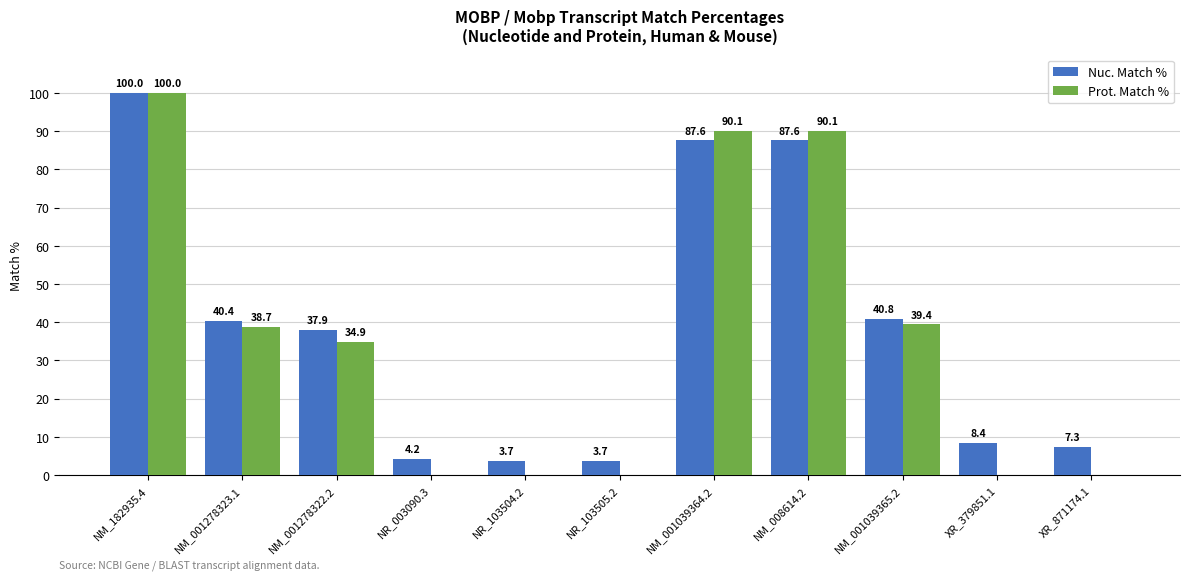

Is the value of Prot. Match % at XR_379851.1 greater than the value of Nuc. Match % at NM_001039364.2?

No